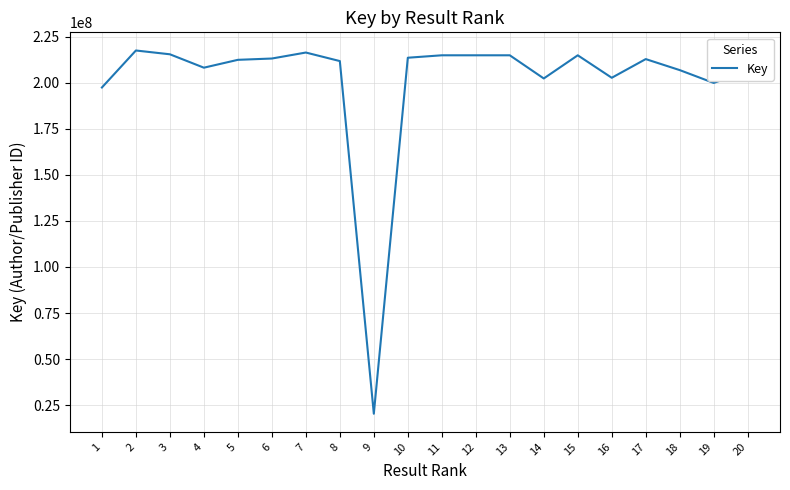

True or false: there are more than 0 points higher than both neighbors.

True